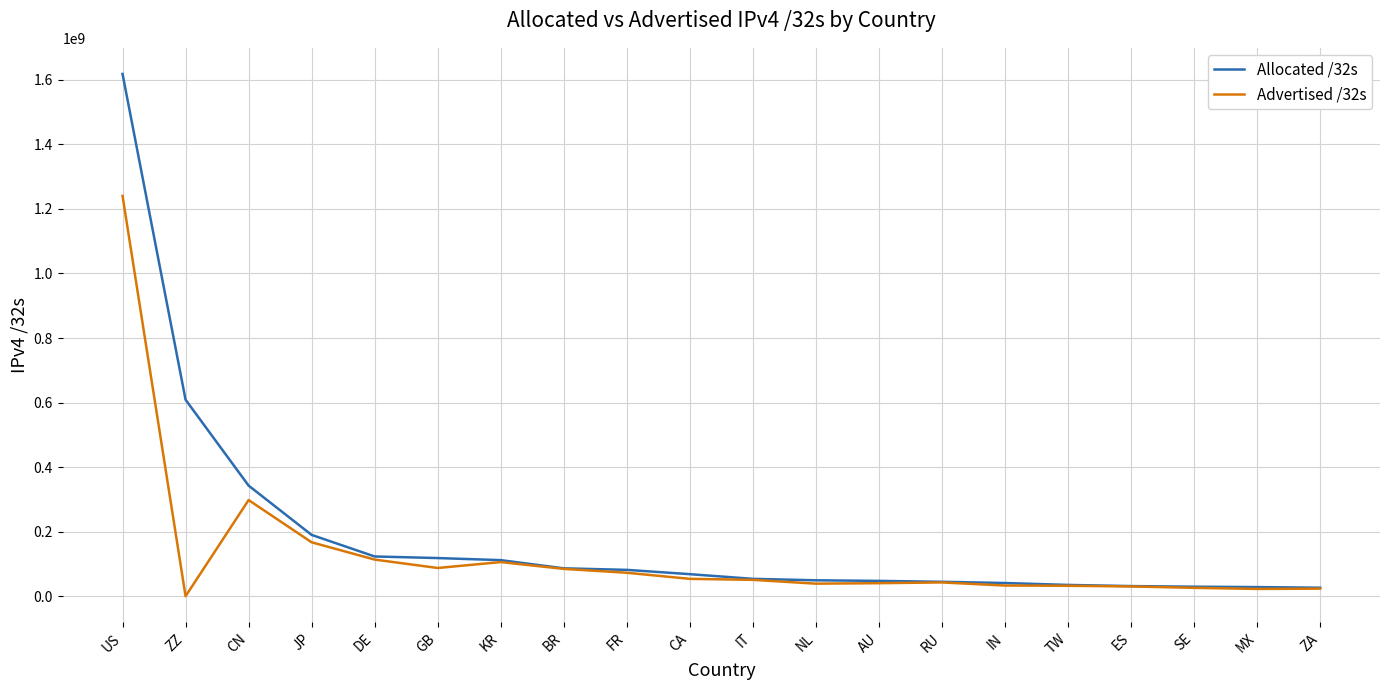

At which category does the chart reach its minimum across all series?

ZZ